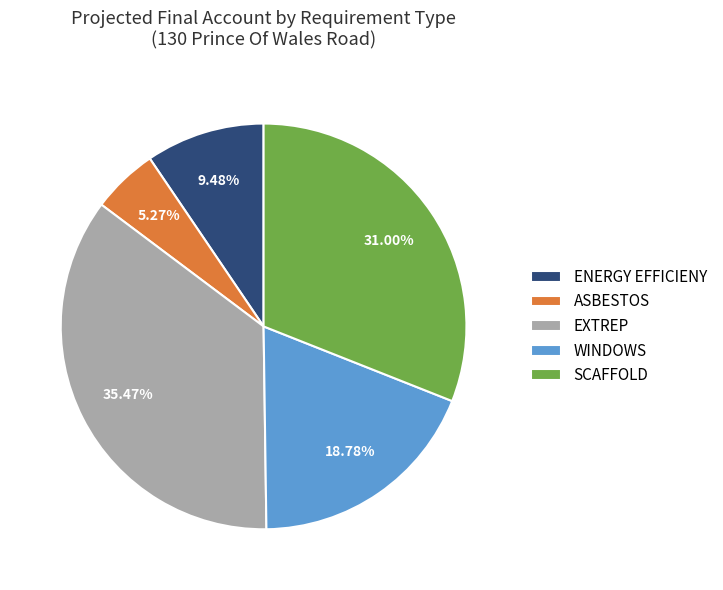

The SCAFFOLD slice represents 31% of the pie. True or false?

True